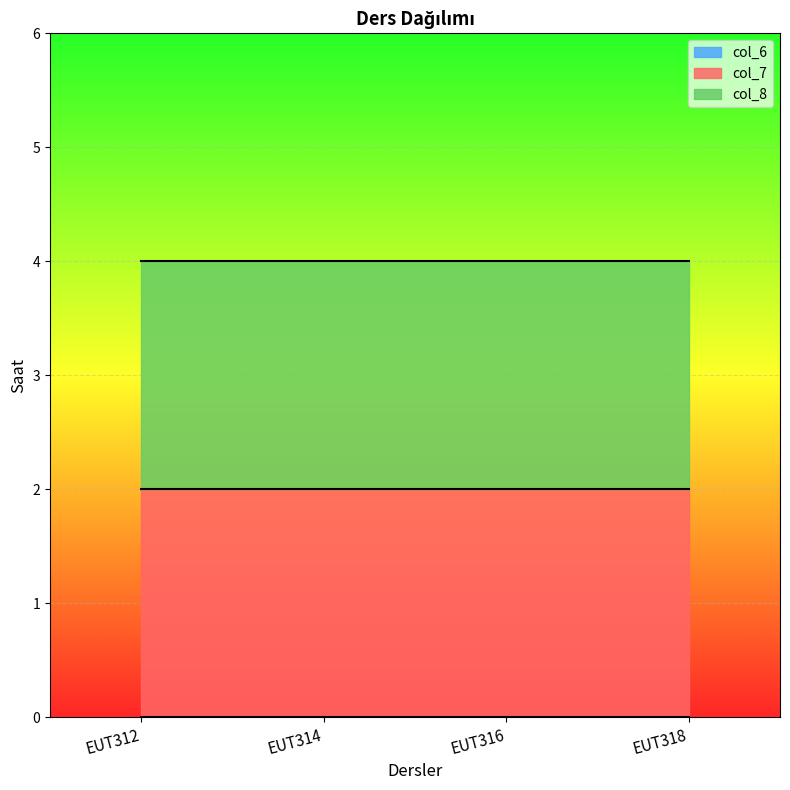

Rank the series by their maximum value, from lowest to highest.

col_6, col_7, col_8